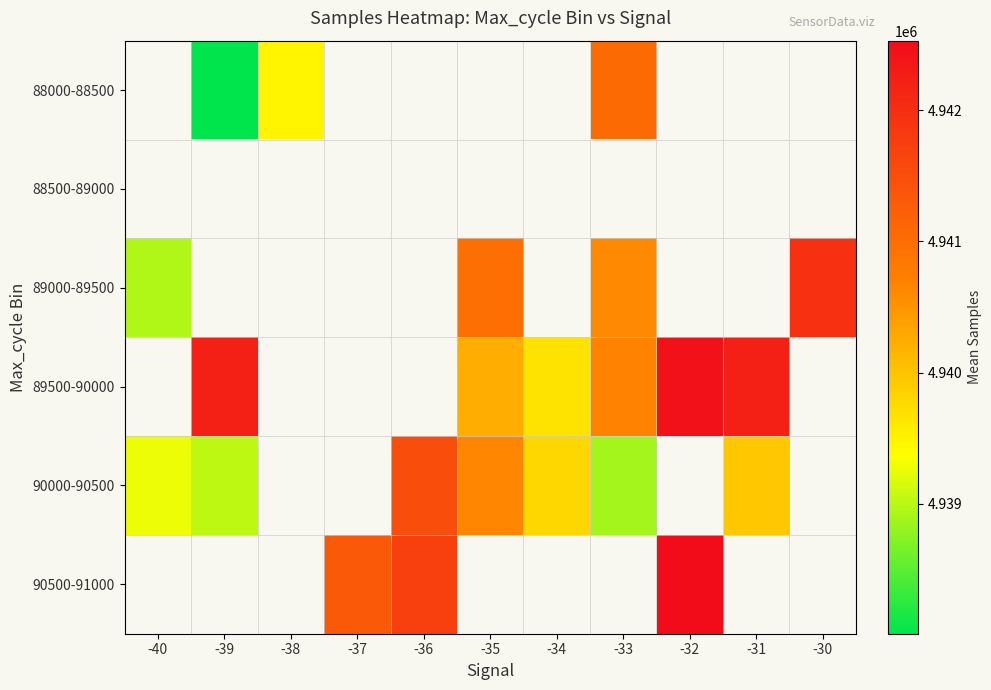

Between -40 and -36, which series saw the biggest shift?

90000-90500